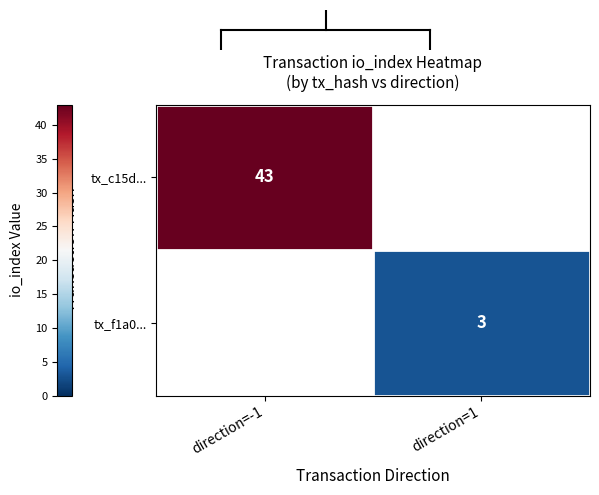

Is it true that tx_f1a0... equals 3 at direction=1?

True